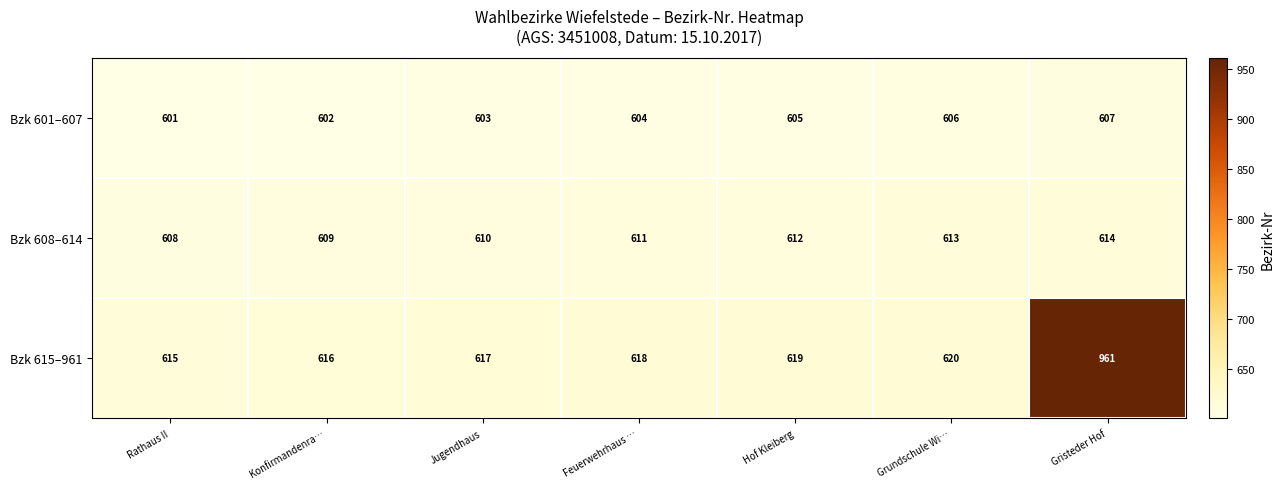

What is the maximum value for Bzk 601–607?

607